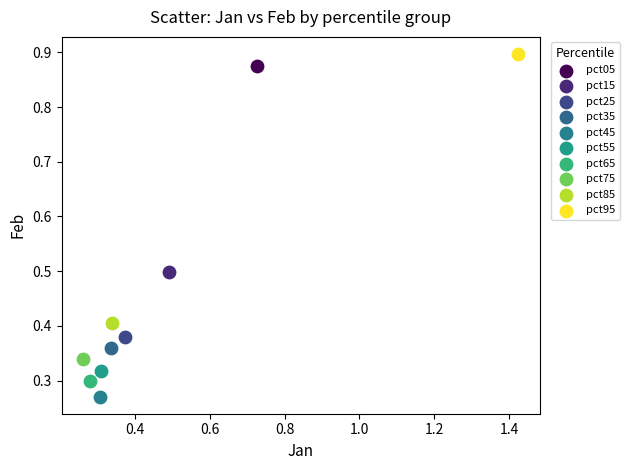

What are all the series names shown in the legend?

pct05, pct15, pct25, pct35, pct45, pct55, pct65, pct75, pct85, pct95